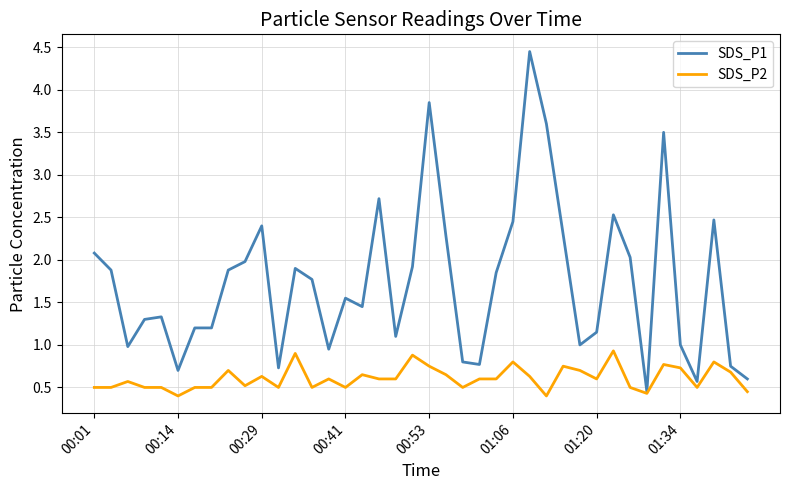

Which series has the largest total across all categories?

SDS_P1